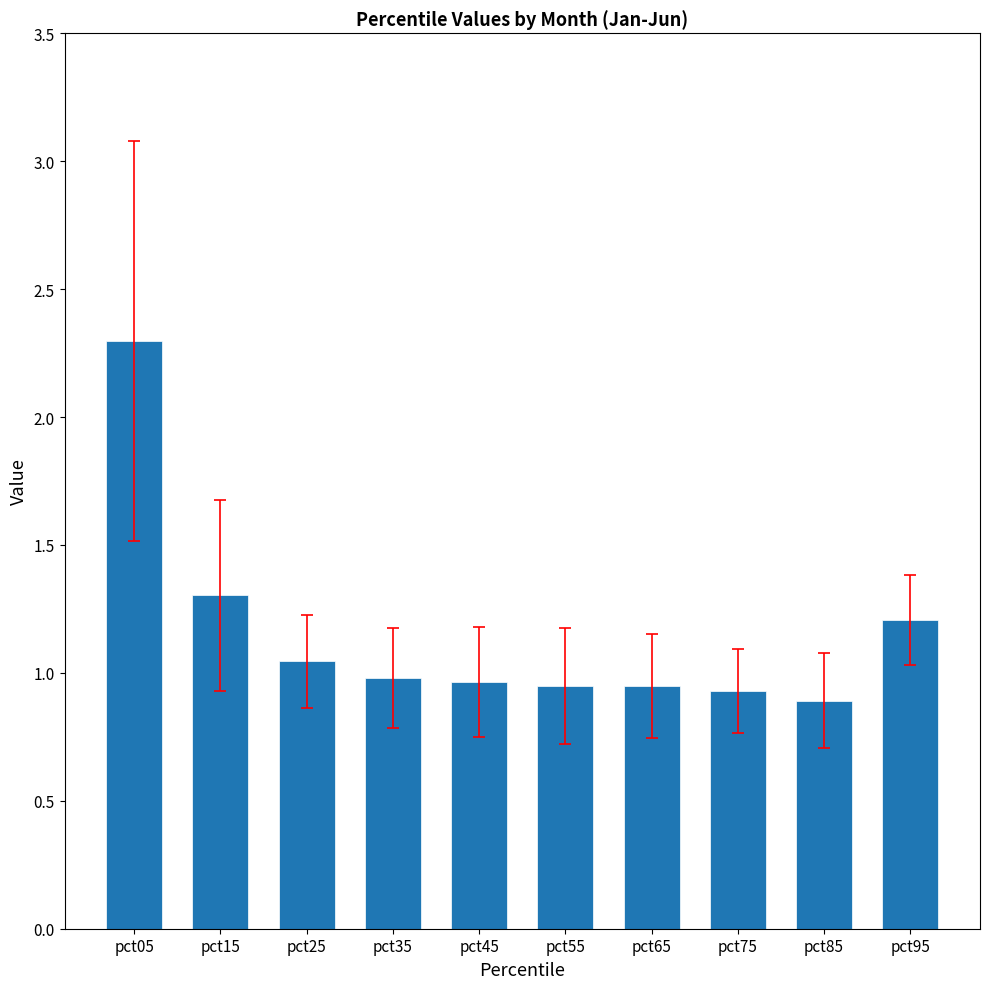

The value at pct35 is 1.0. True or false?

True